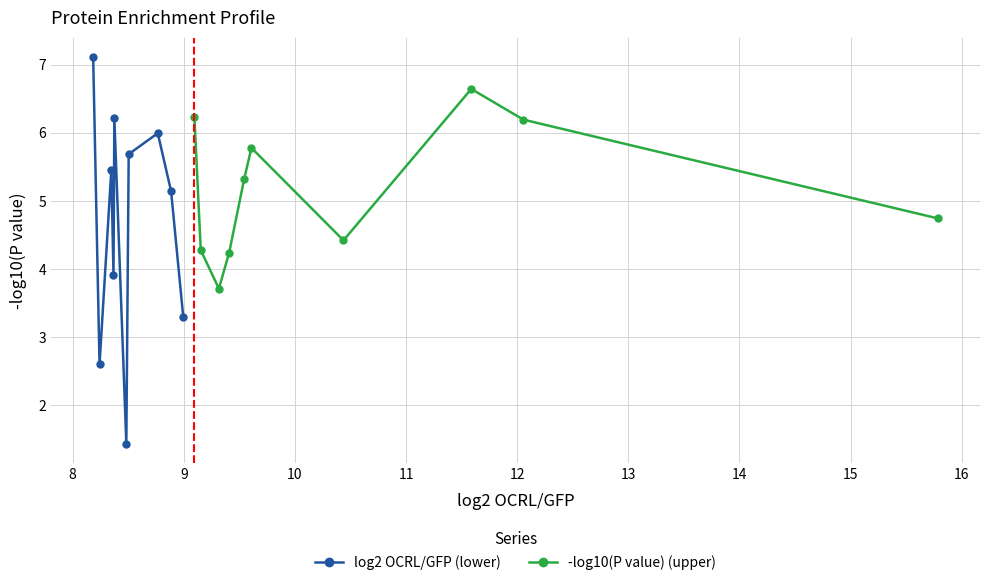

How many interior local valleys does the -log10(P value) (upper) series have?

2